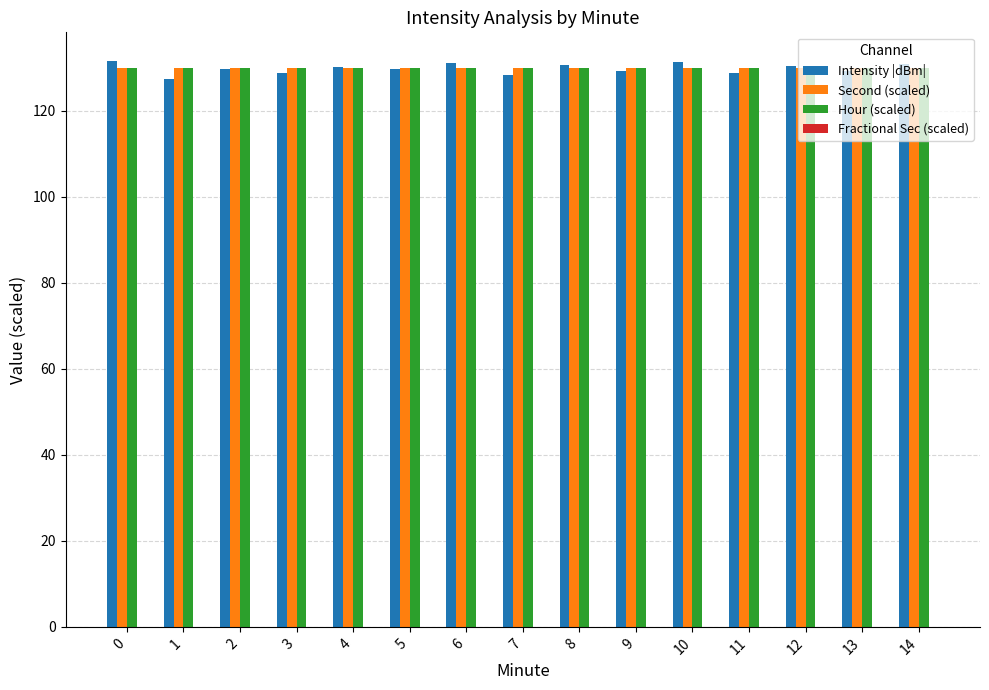

How many data points does each series have?

15